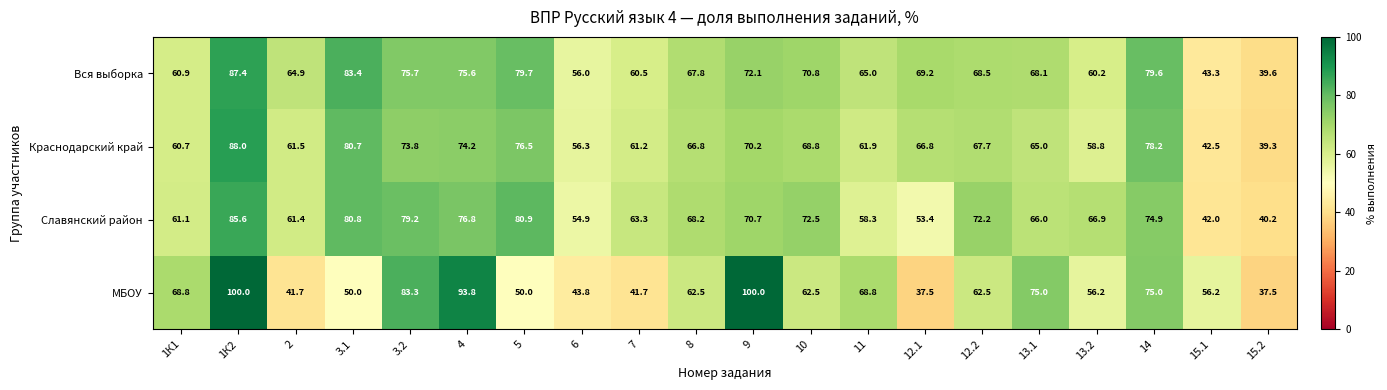

The Славянский район series shows 76.8 at 4. True or false?

True